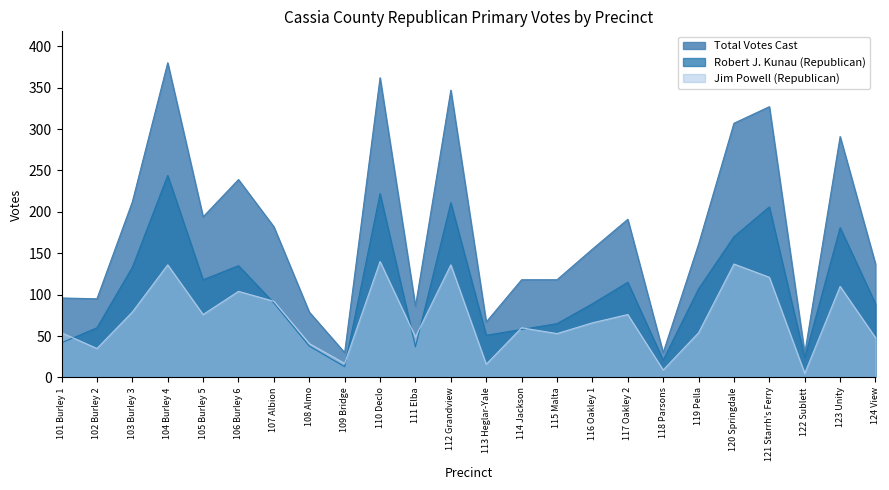

What is the smallest value displayed?

5